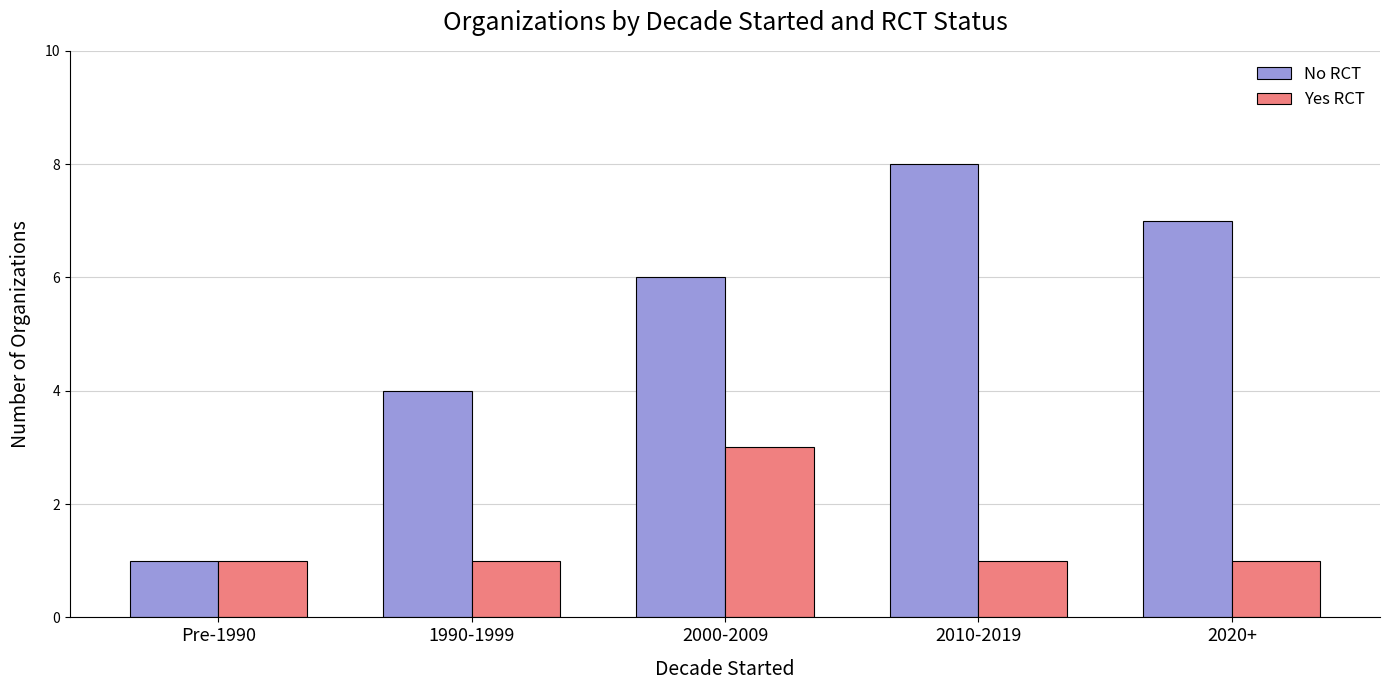

What is the maximum value for No RCT?

8